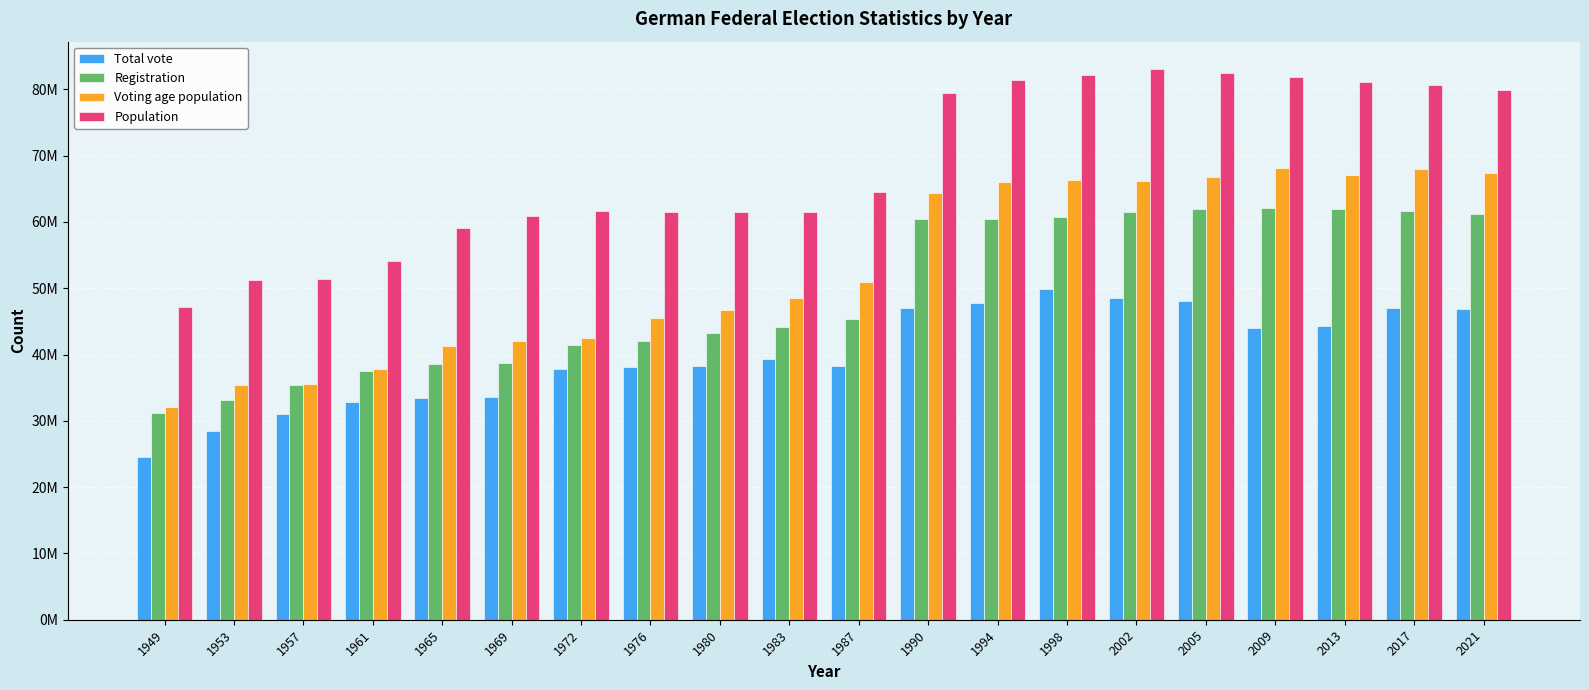

What are all the series names shown in the legend?

Total vote, Registration, Voting age population, Population